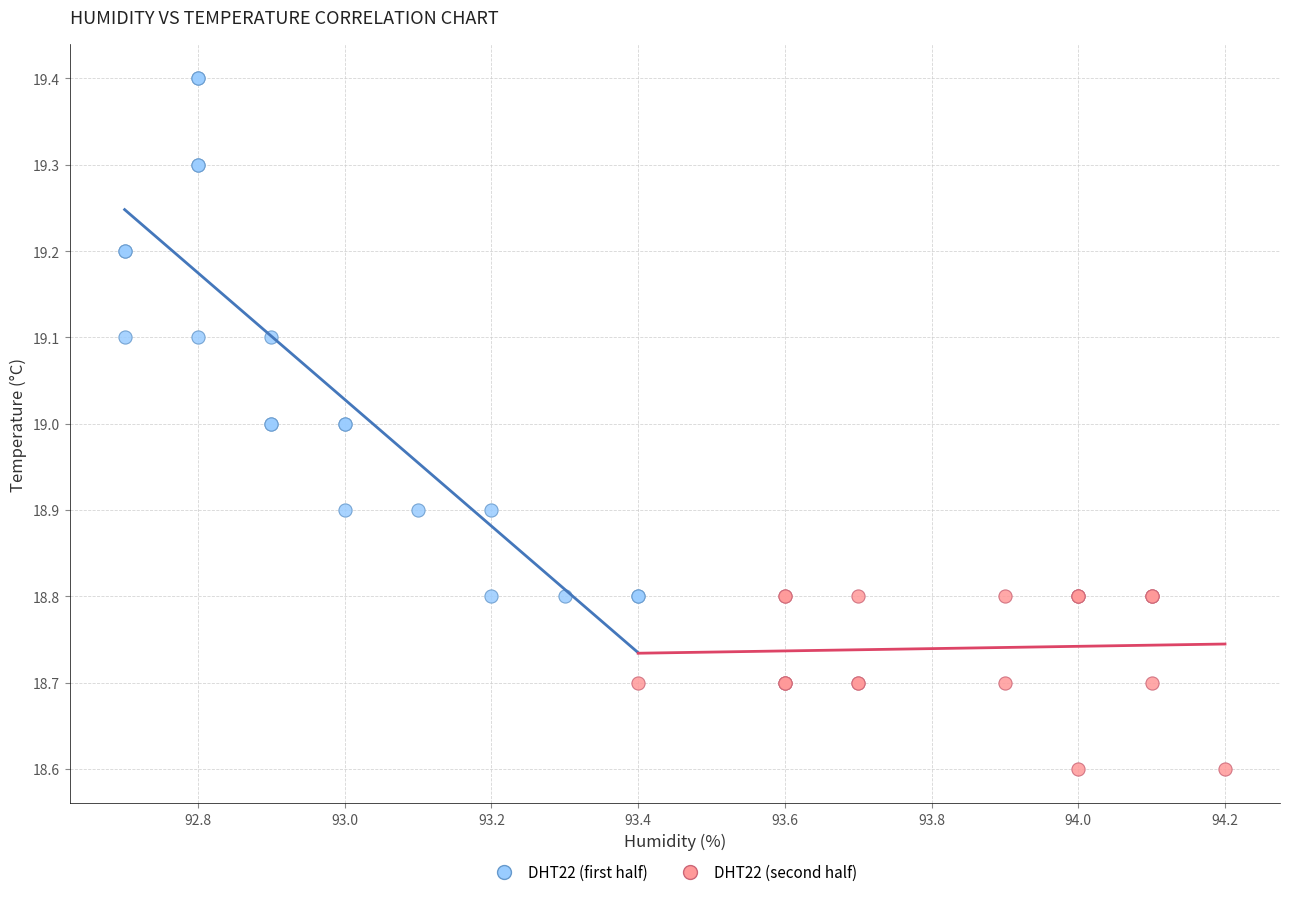

Which series reaches the maximum Y coordinate?

DHT22 (first half)